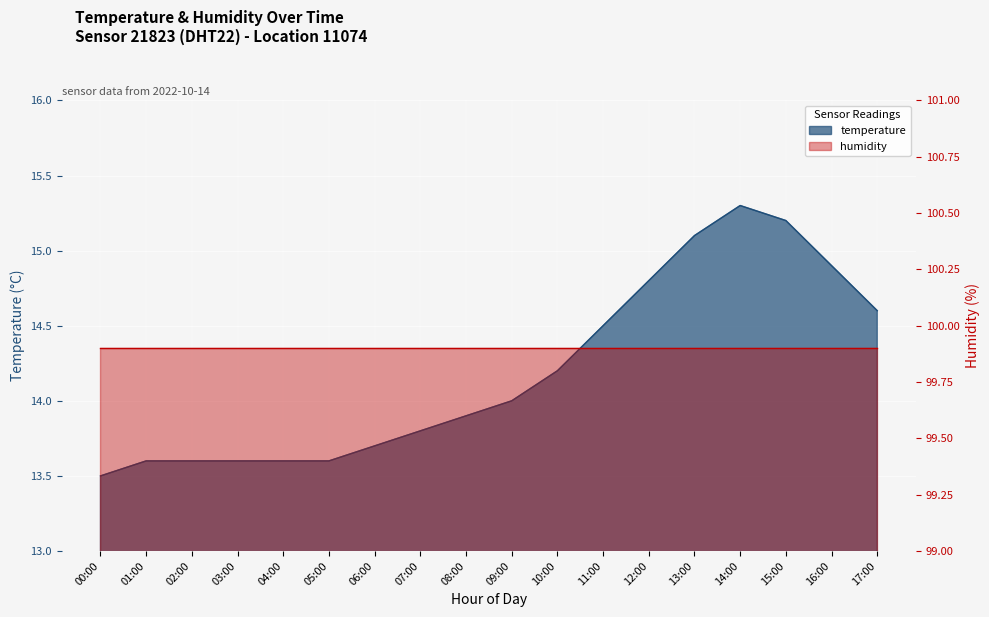

List the labels in order of value, largest first.

14:00, 15:00, 13:00, 16:00, 12:00, 17:00, 11:00, 10:00, 09:00, 08:00, 07:00, 06:00, 01:00, 02:00, 03:00, 04:00, 05:00, 00:00